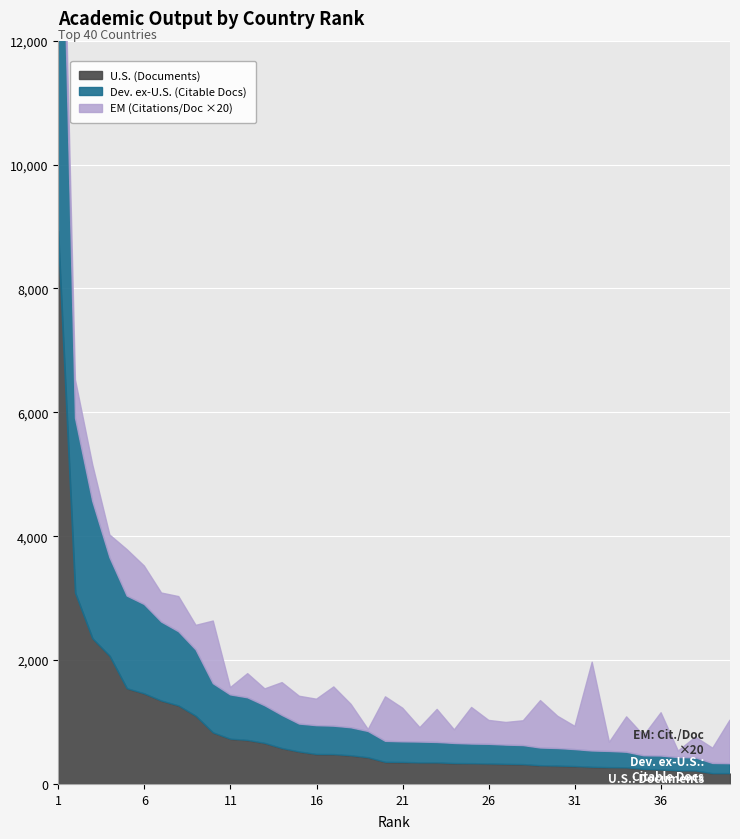

True or false: U.S. (Documents) and Dev. ex-U.S. (Citable Docs) cross at least once.

False